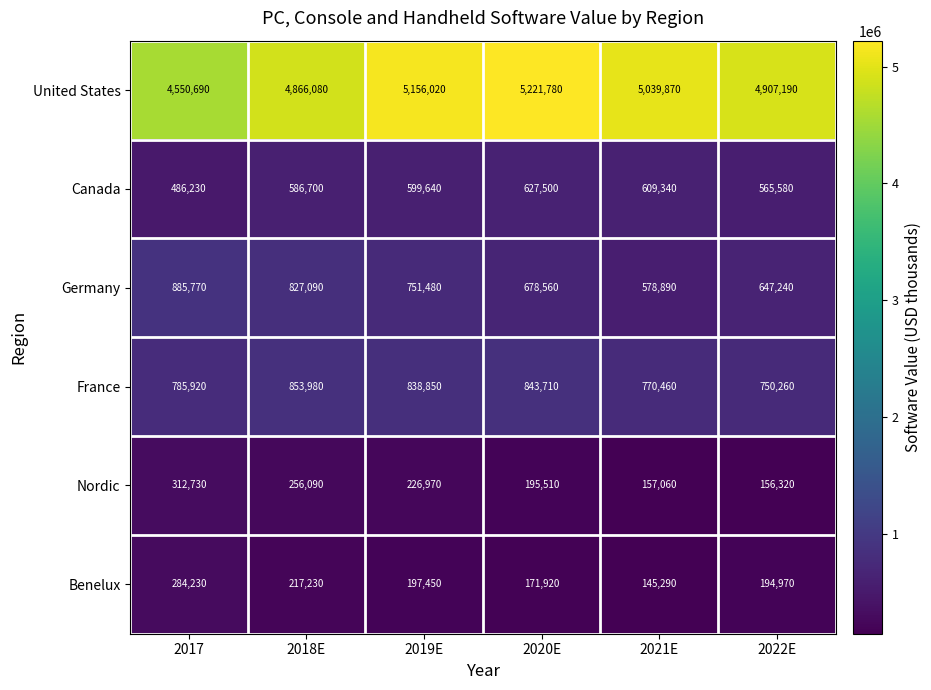

What is the sum of all France values?

4843180